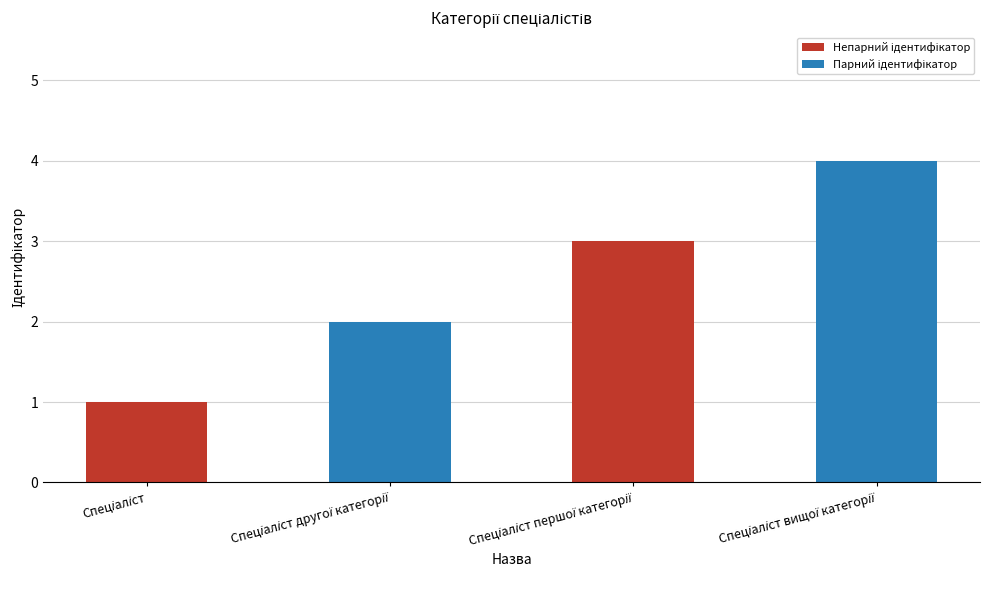

What is the sum of all values?

10